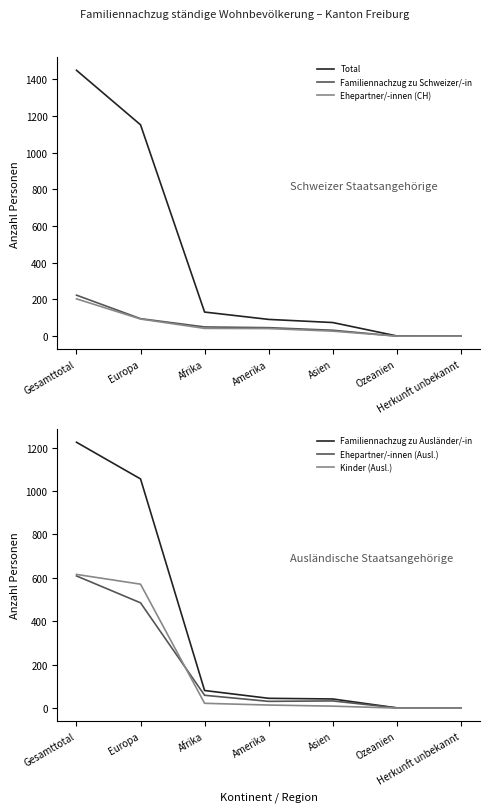

What position from the left is Gesamttotal?

1